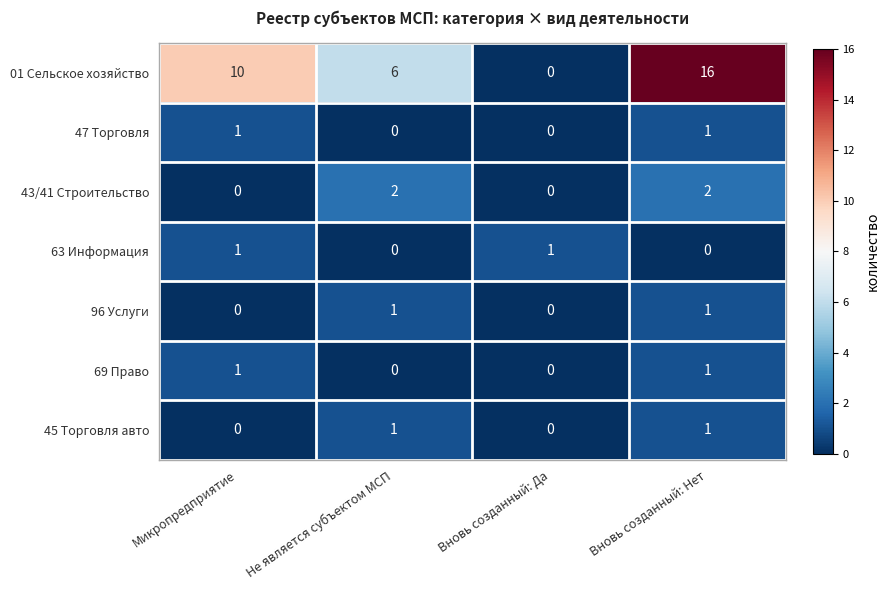

What is the sum of all 01 Сельское хозяйство values?

32